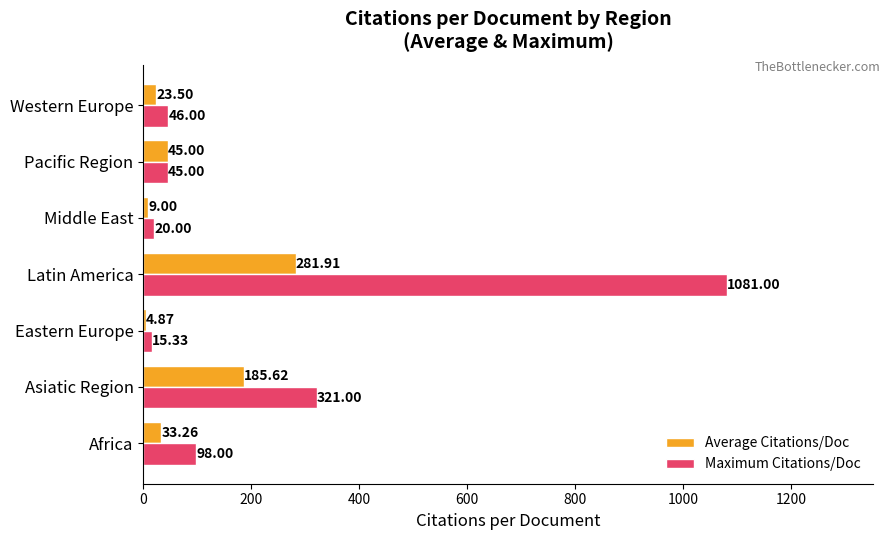

Which category has the lowest value in the Average Citations/Doc series?

Eastern Europe